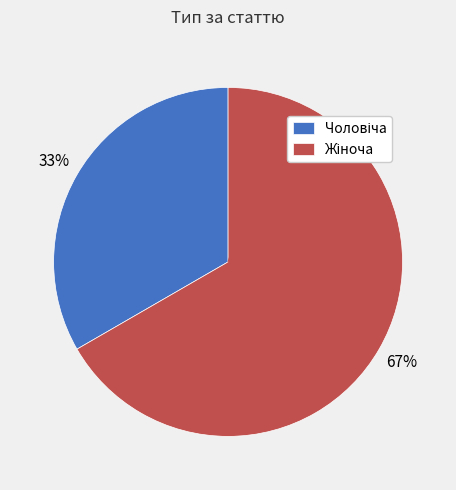

To the nearest percent, what is the average slice percentage?

50%